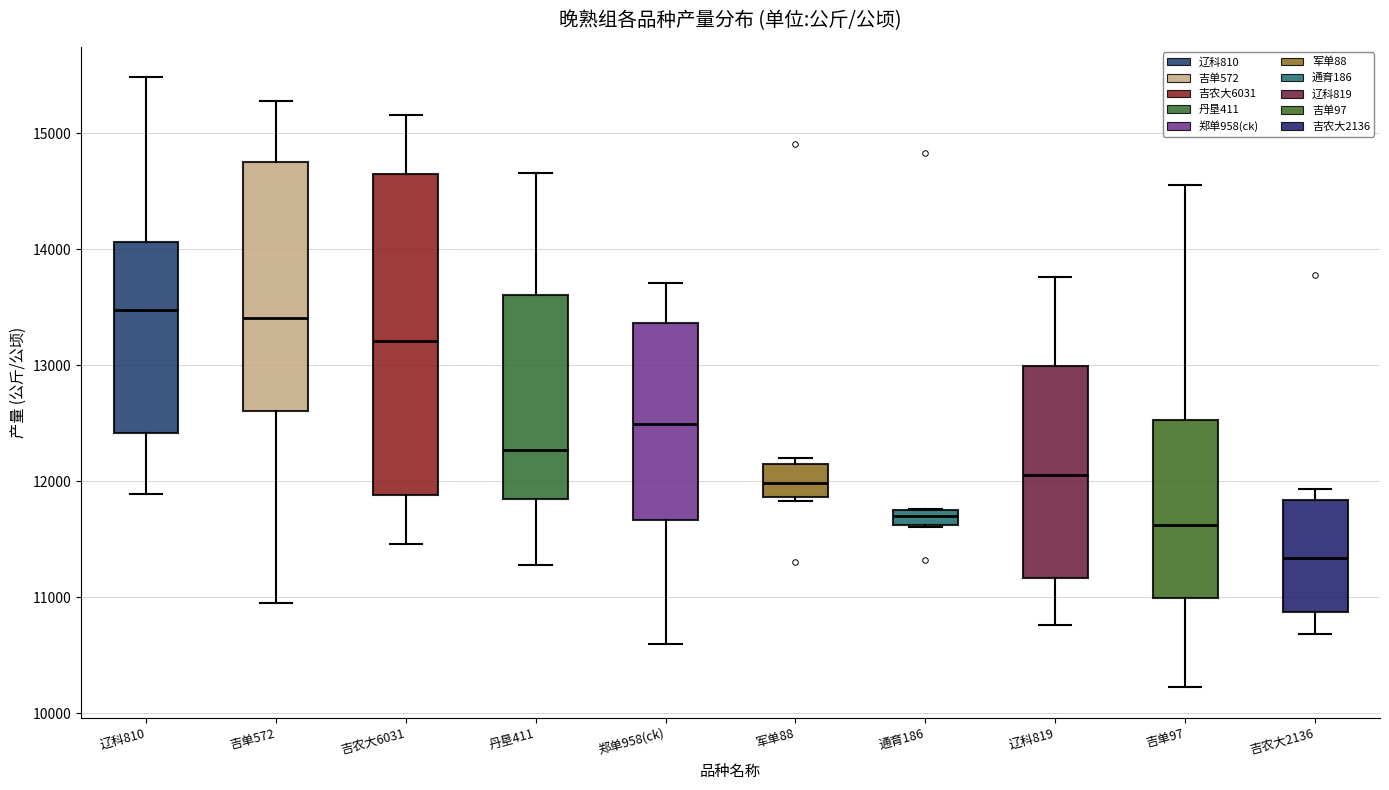

Where does the median line of the box for 通育186 sit on the y-axis? The values are not printed on the chart, so give them approximately, as read against the axis.

11700